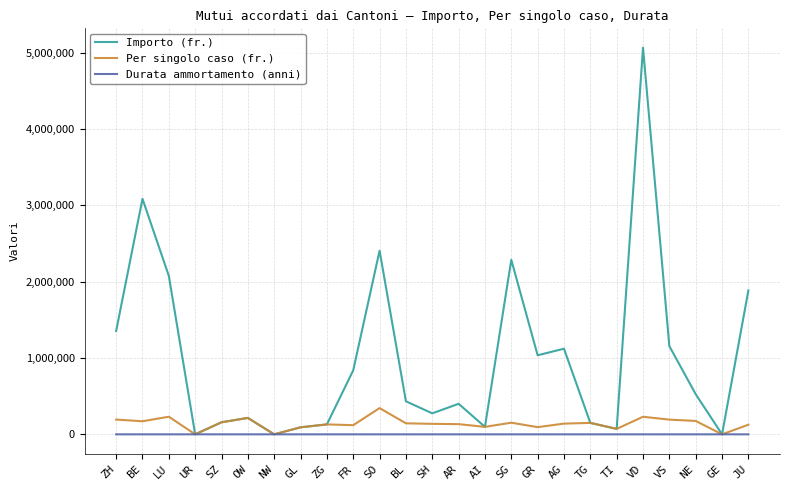

How many lines are shown in the chart?

3